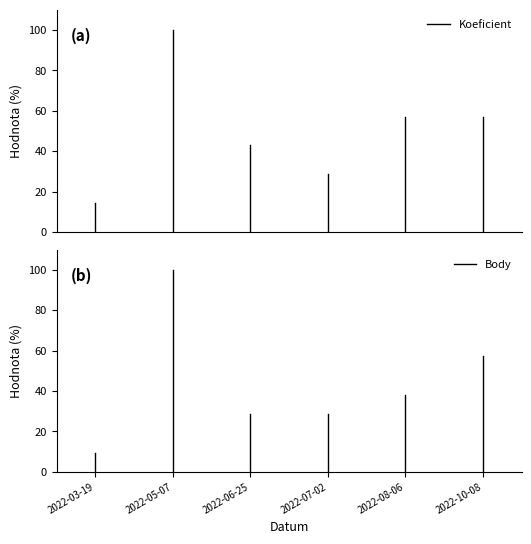

At which category is the sum across all series the highest?

2022-03-19